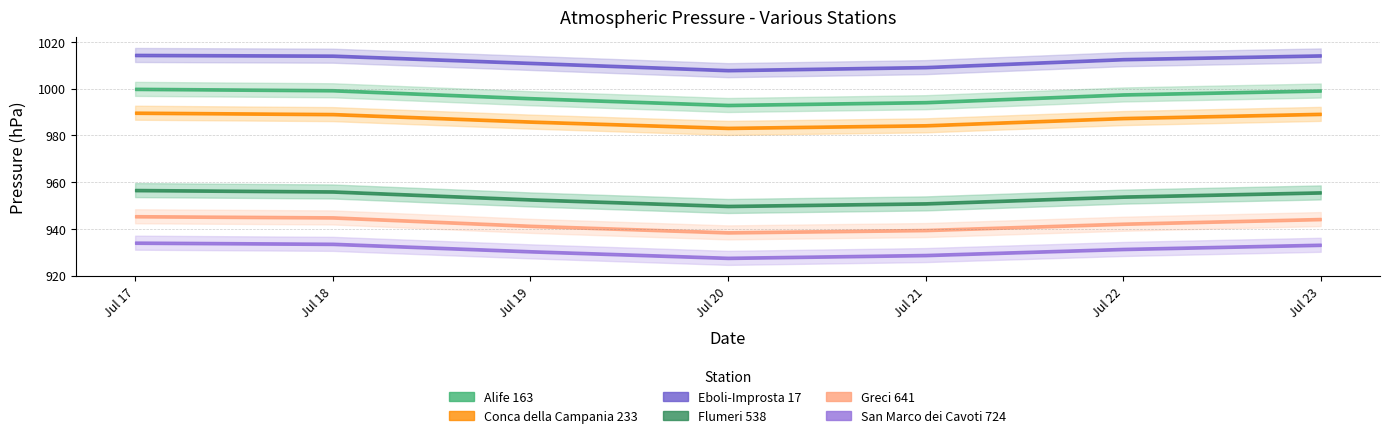

Between 2023-07-20 and 2023-07-23, which series saw the biggest shift?

Eboli-Improsta 17